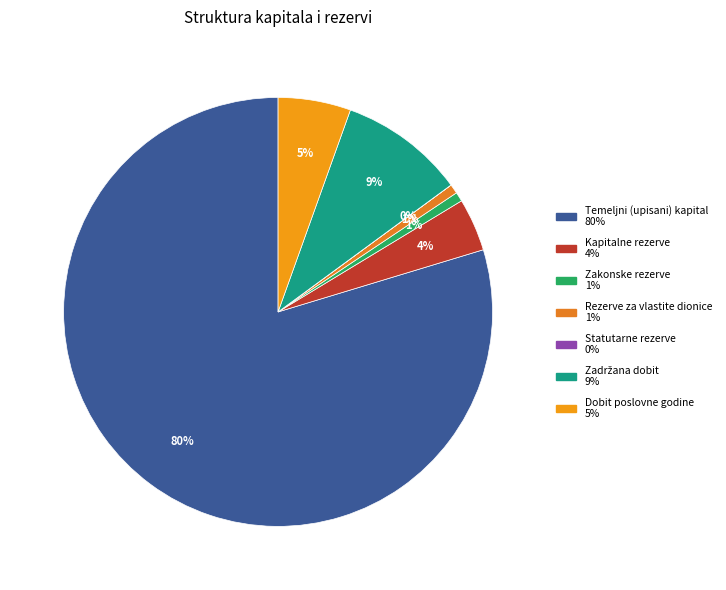

To the nearest percent, what portion does Dobit poslovne godine represent?

5%